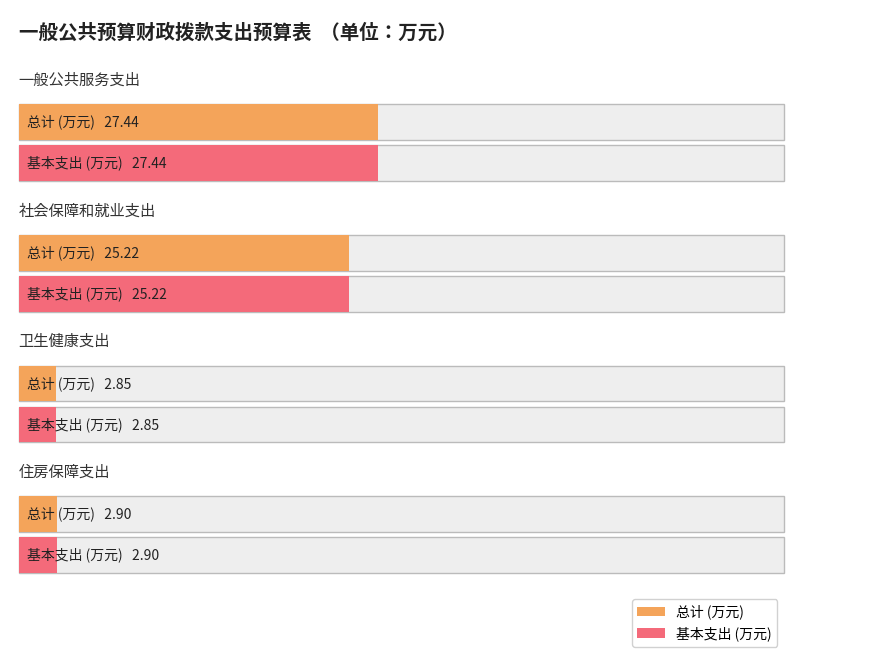

Which category has the highest value across all series?

一般公共服务支出